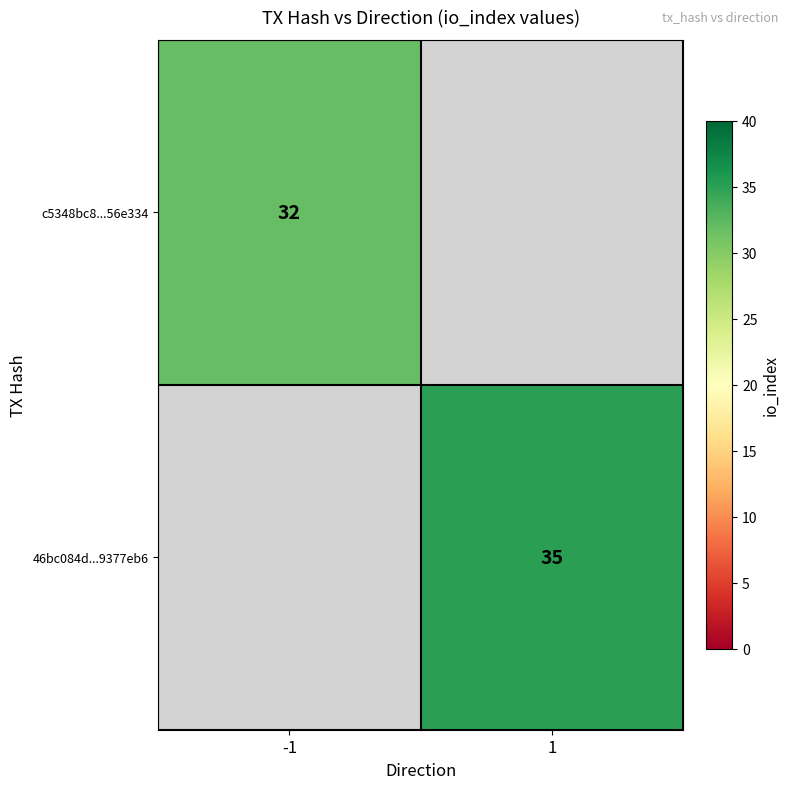

The 46bc084d...9377eb6 series shows 20 at 1. True or false?

False